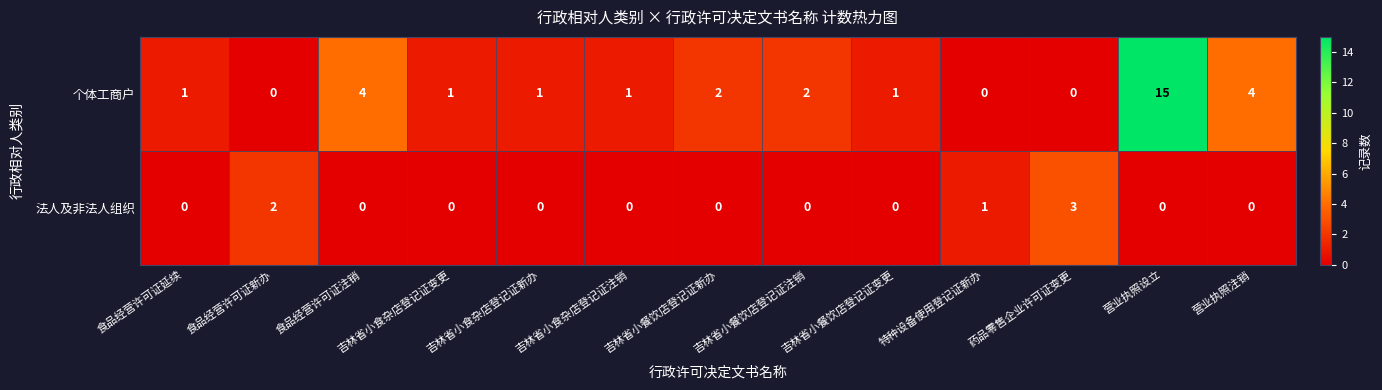

The value of 个体工商户 at 特种设备使用登记证新办 is -5. True or false?

False